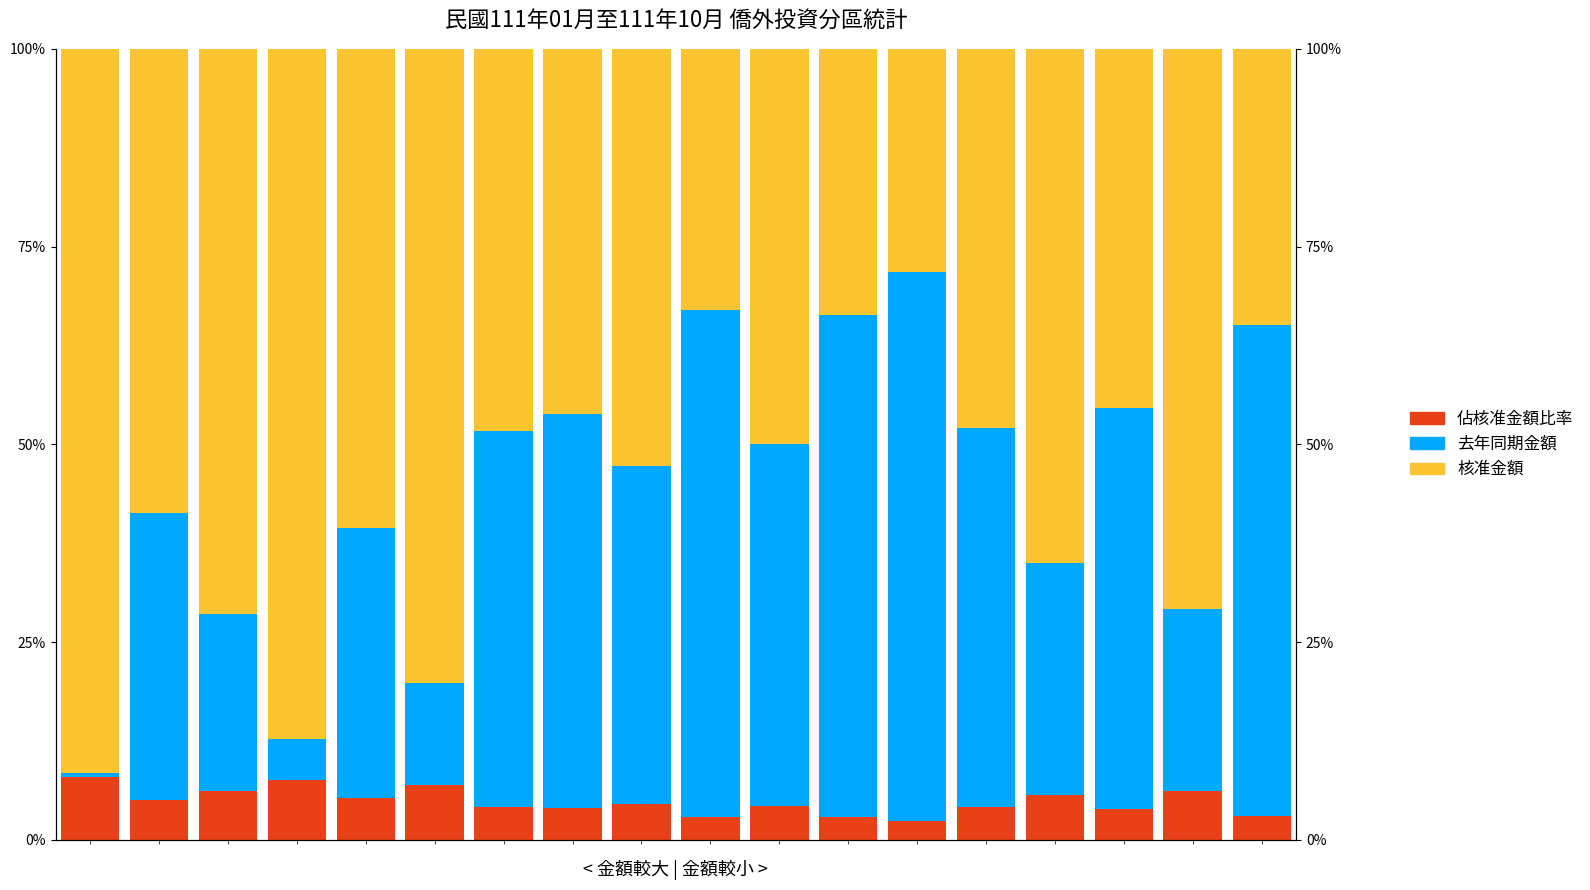

At which label does 去年同期金額 reach its peak?

12